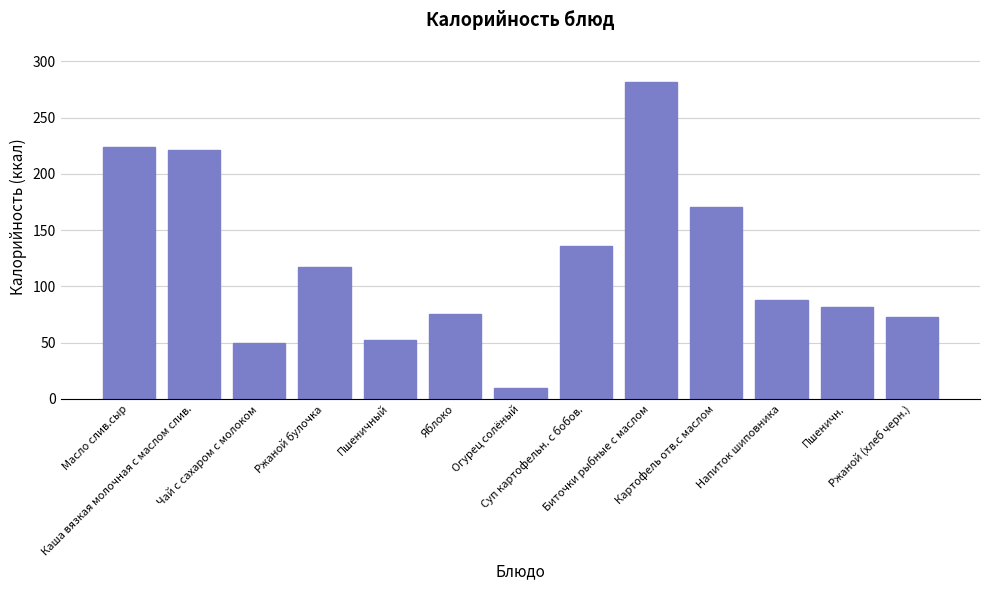

What is the greatest value displayed?

281.8